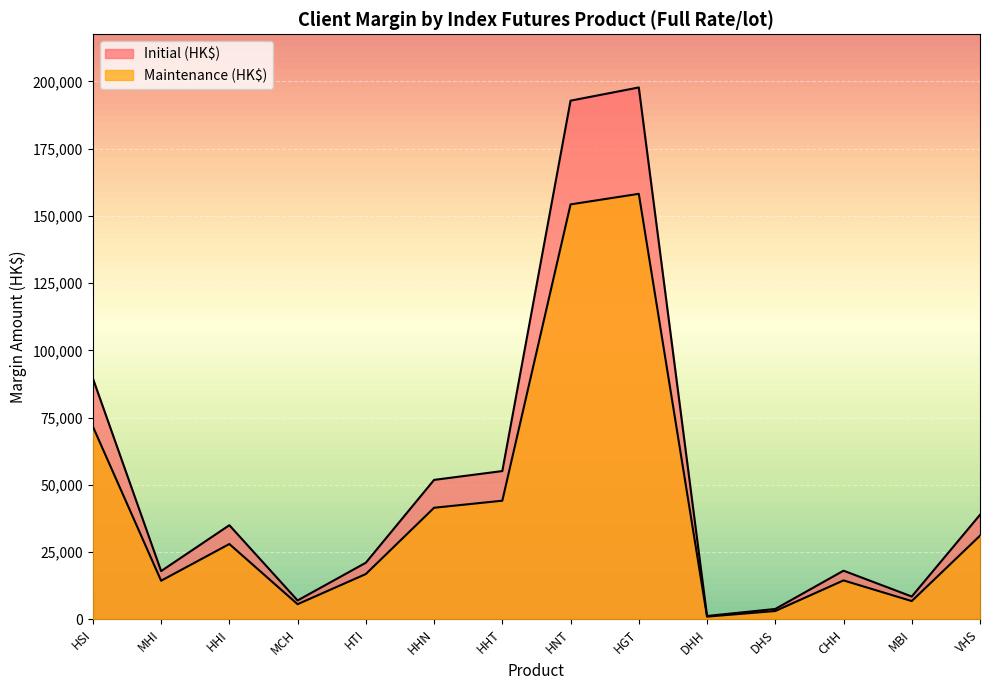

How many interior local peaks does the Maintenance (HK$) series have?

3